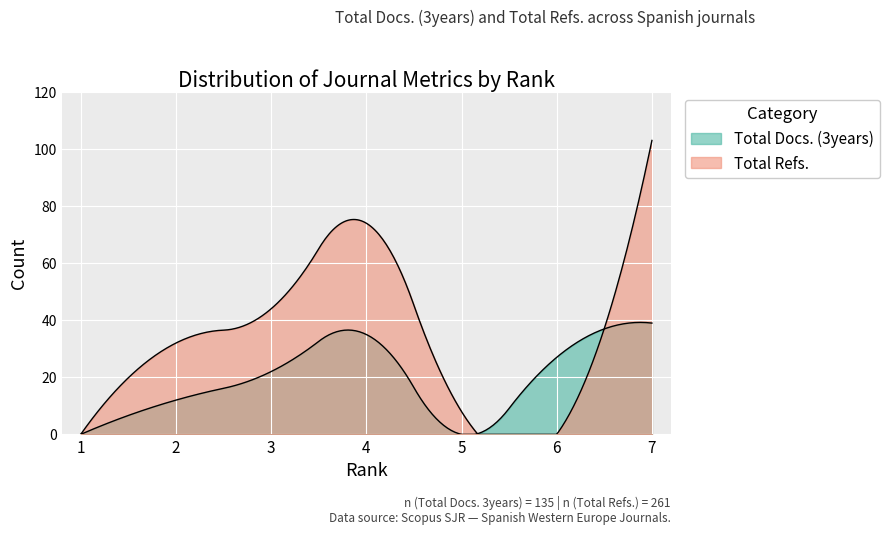

How many Total Docs. (3years) values are between 0 and 35?

6